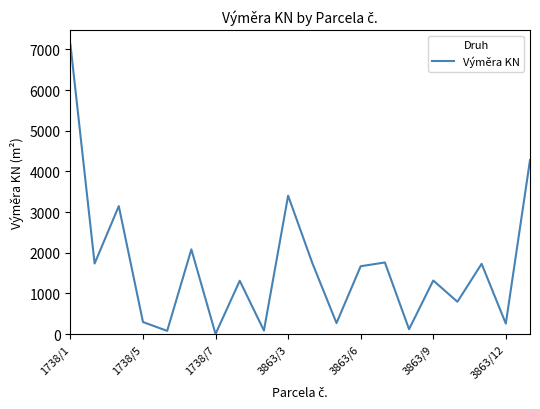

What is the maximum value shown in the chart?

7122